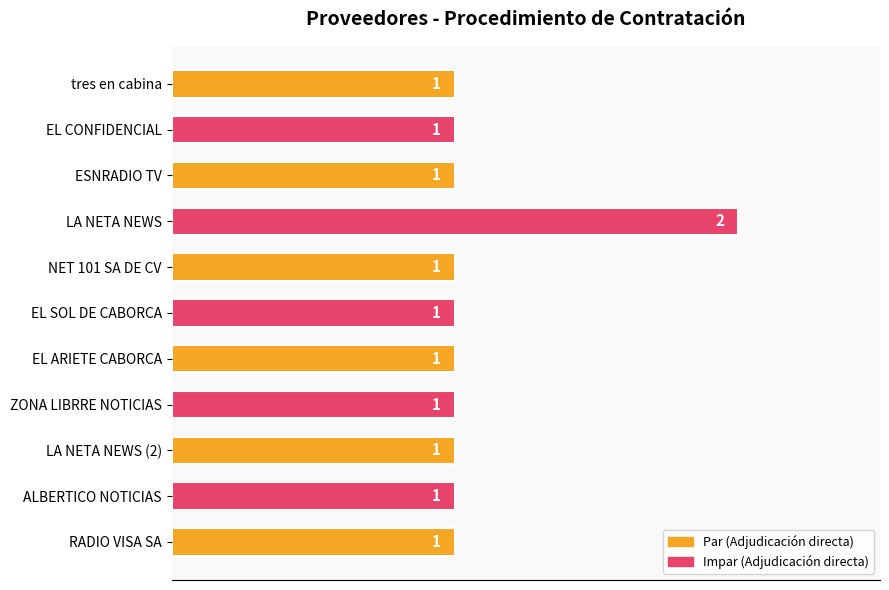

What is the value of the 3rd bar from the top?

1